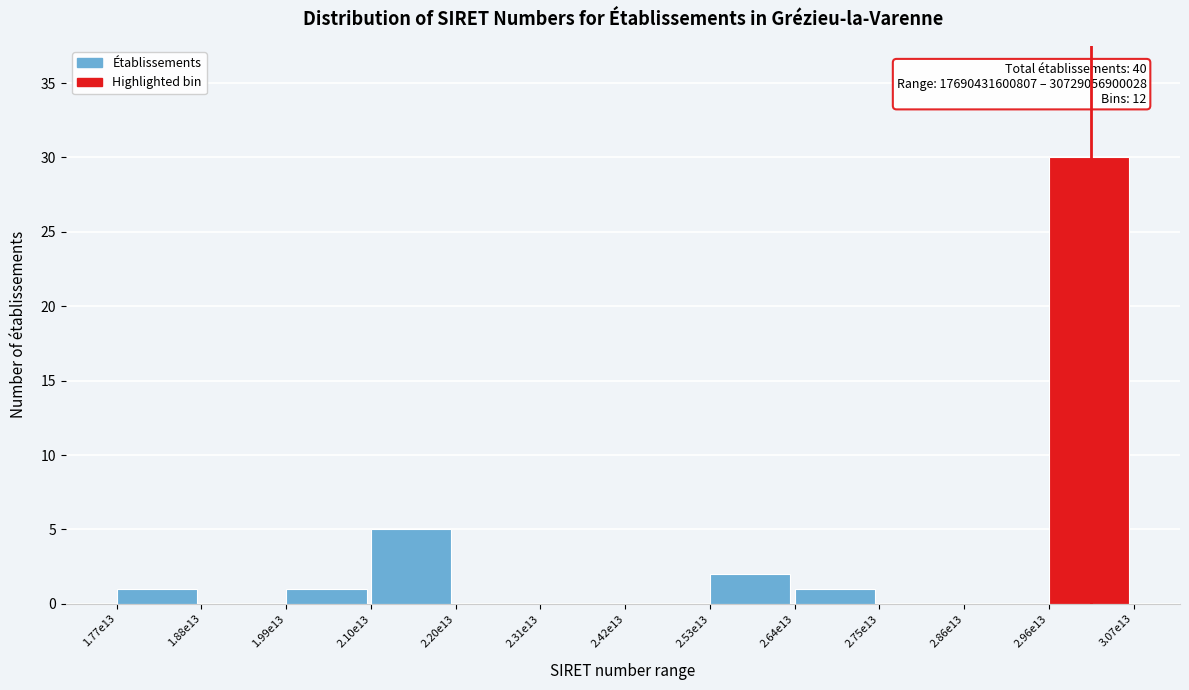

Reading left to right, list all the values displayed in this chart.

1.77e13=1	1.88e13=0	1.99e13=1	2.10e13=5	2.20e13=0	2.31e13=0	2.42e13=0	2.53e13=2	2.64e13=1	2.75e13=0	2.86e13=0	2.96e13=30